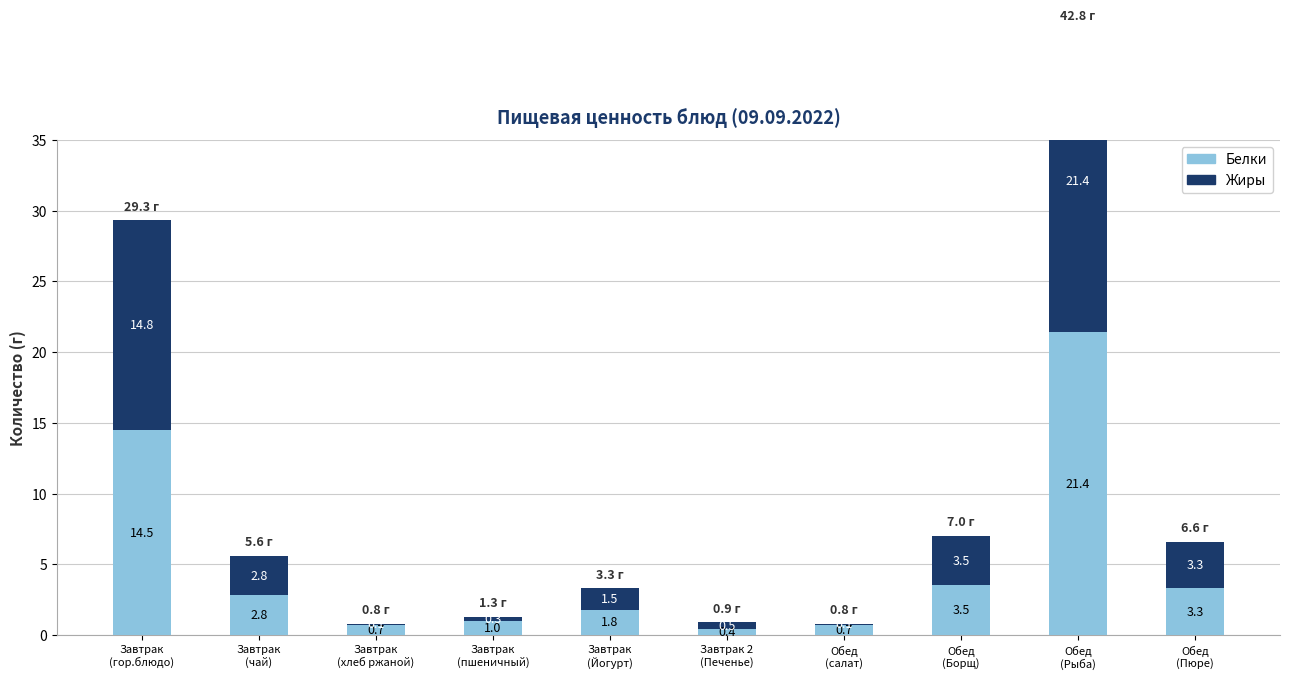

What are all the series names shown in the legend?

Белки, Жиры